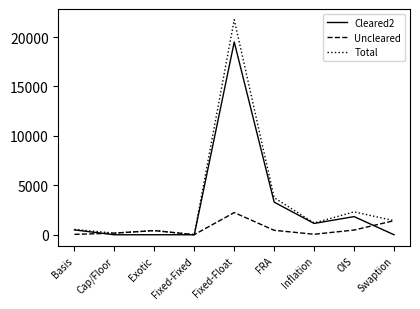

Is the value of Uncleared at FRA greater than the value of Cleared2 at OIS?

No